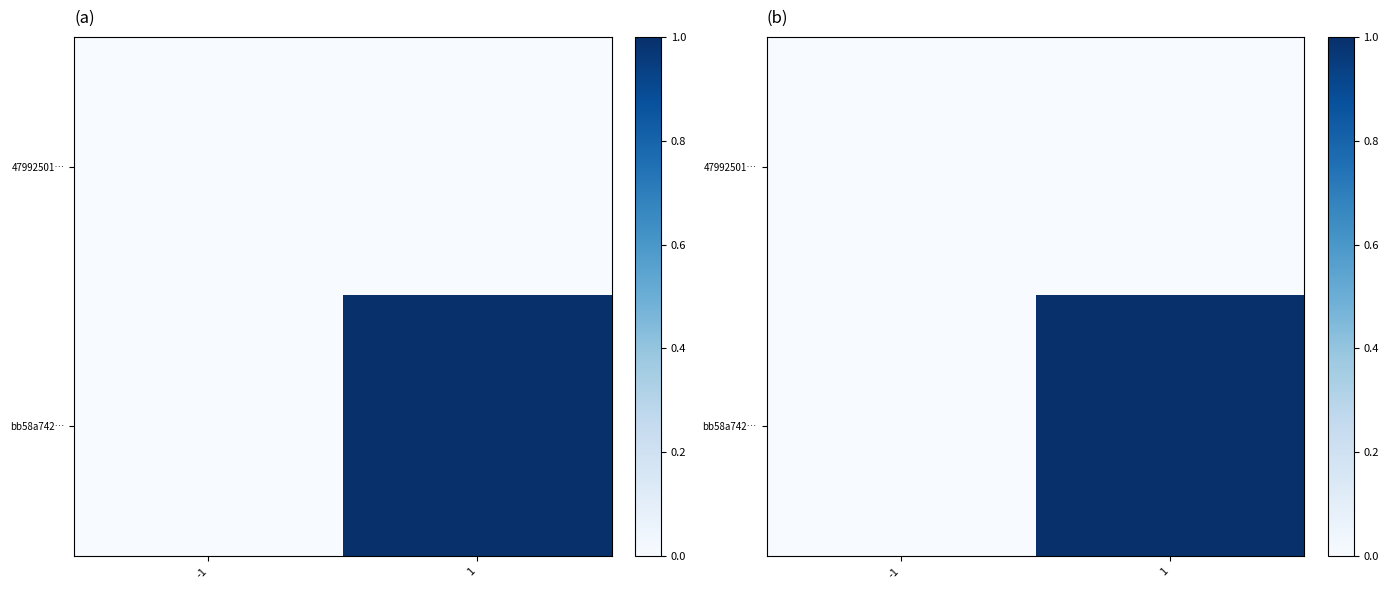

At which category is the sum across all series the highest?

1